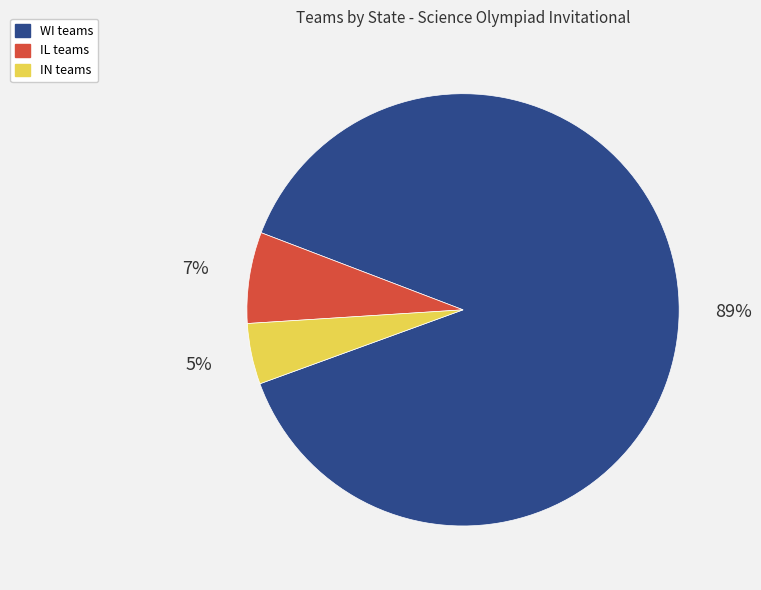

To the nearest percent, what is the combined percentage of WI teams and IN teams?

93%